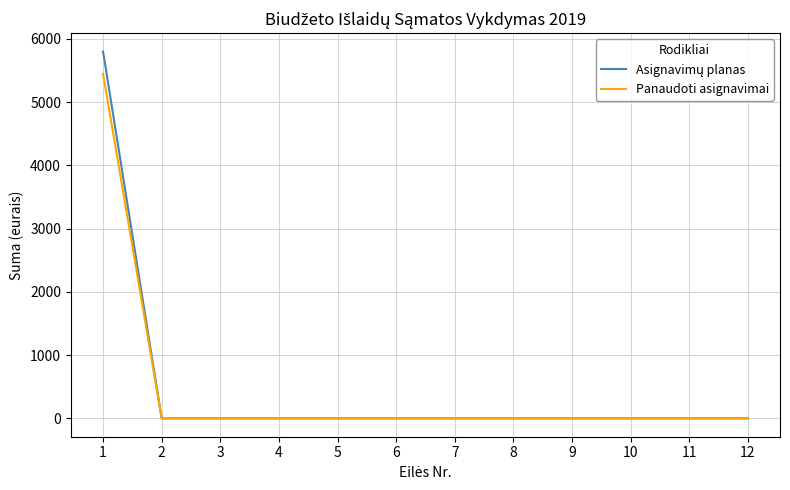

Is this an area chart (filled region under the line)?

No